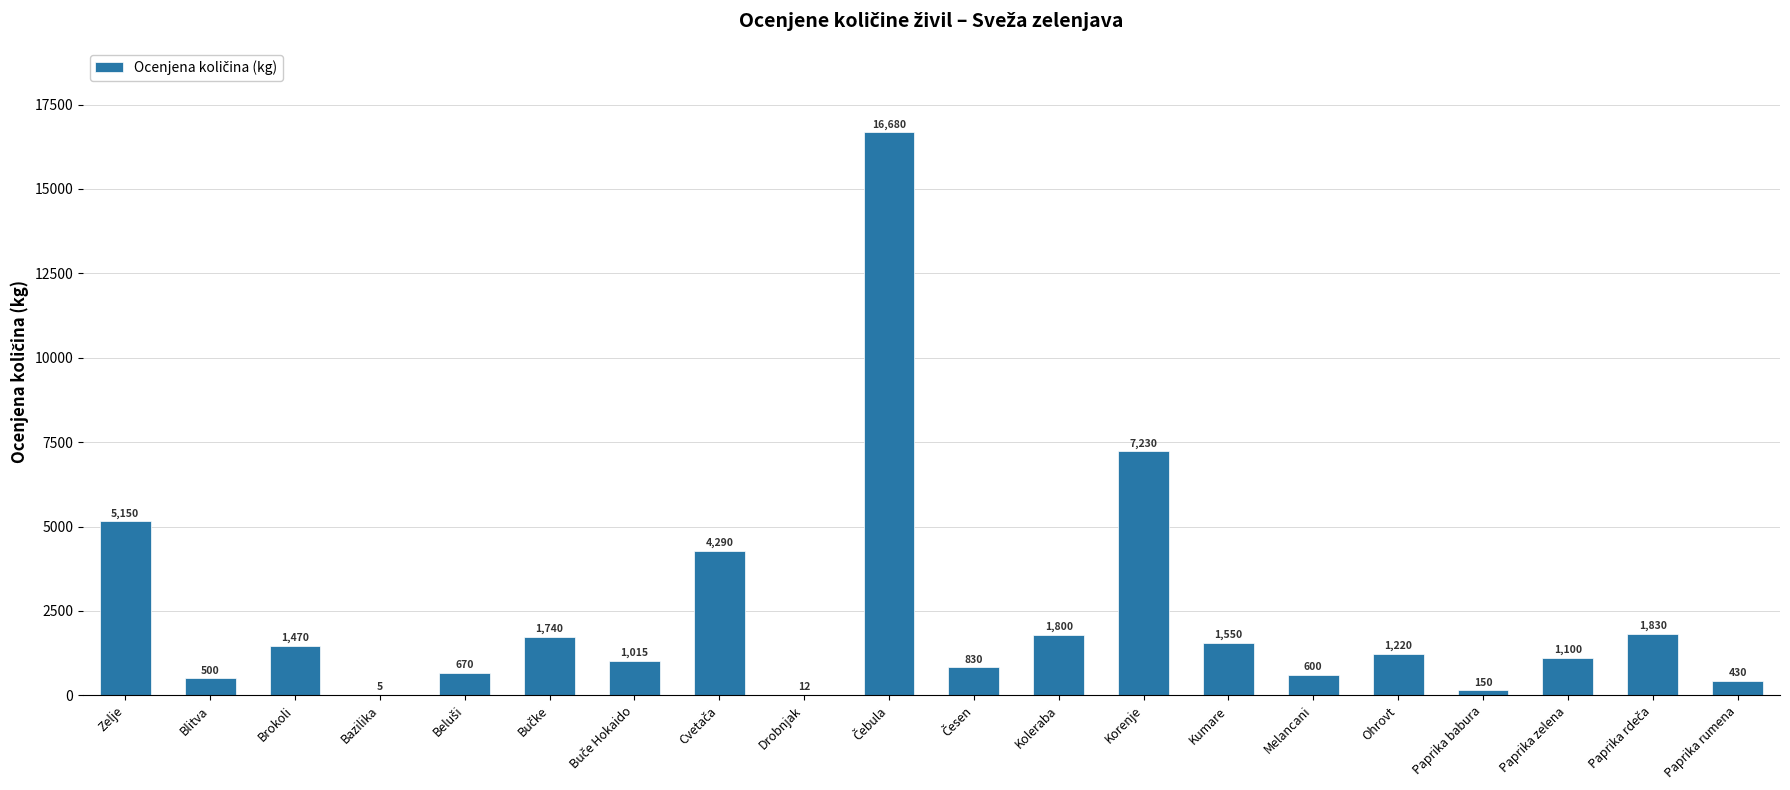

What is the sum of all values?

48272